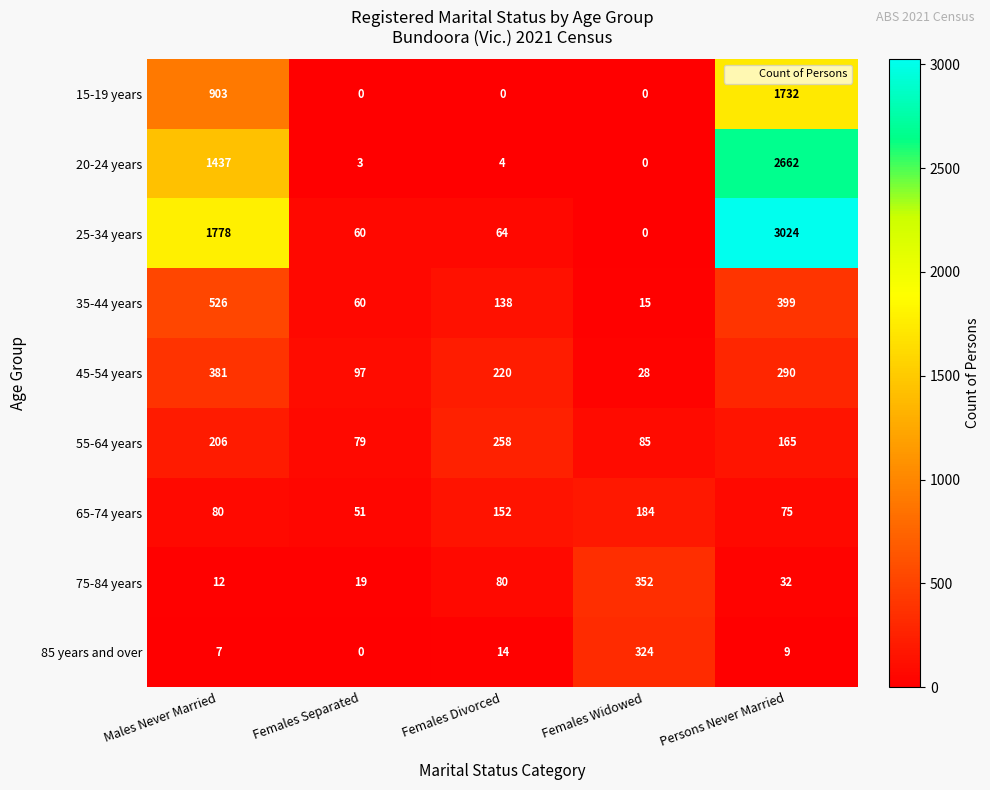

What is the spread (max minus min) of values at Females Divorced?

258